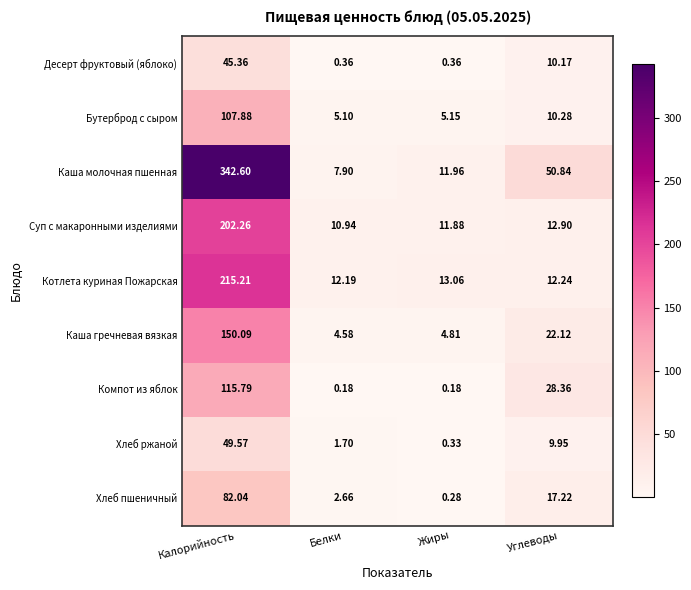

Count the number of data series in this chart.

9